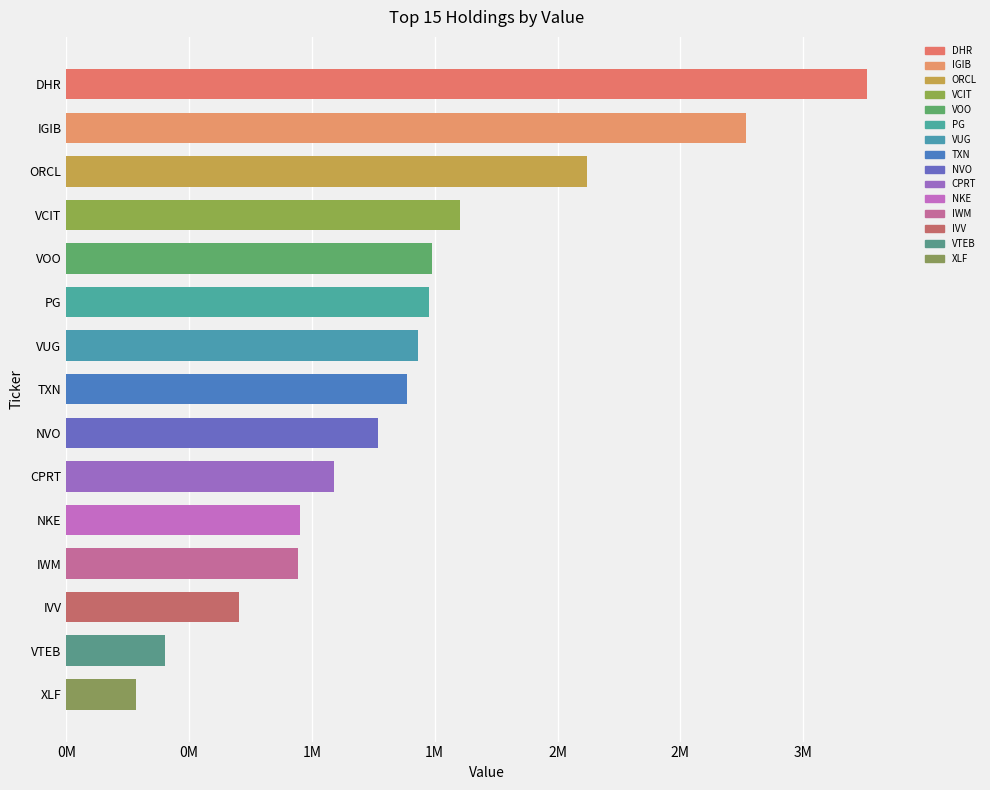

What is the greatest value displayed?

3261275